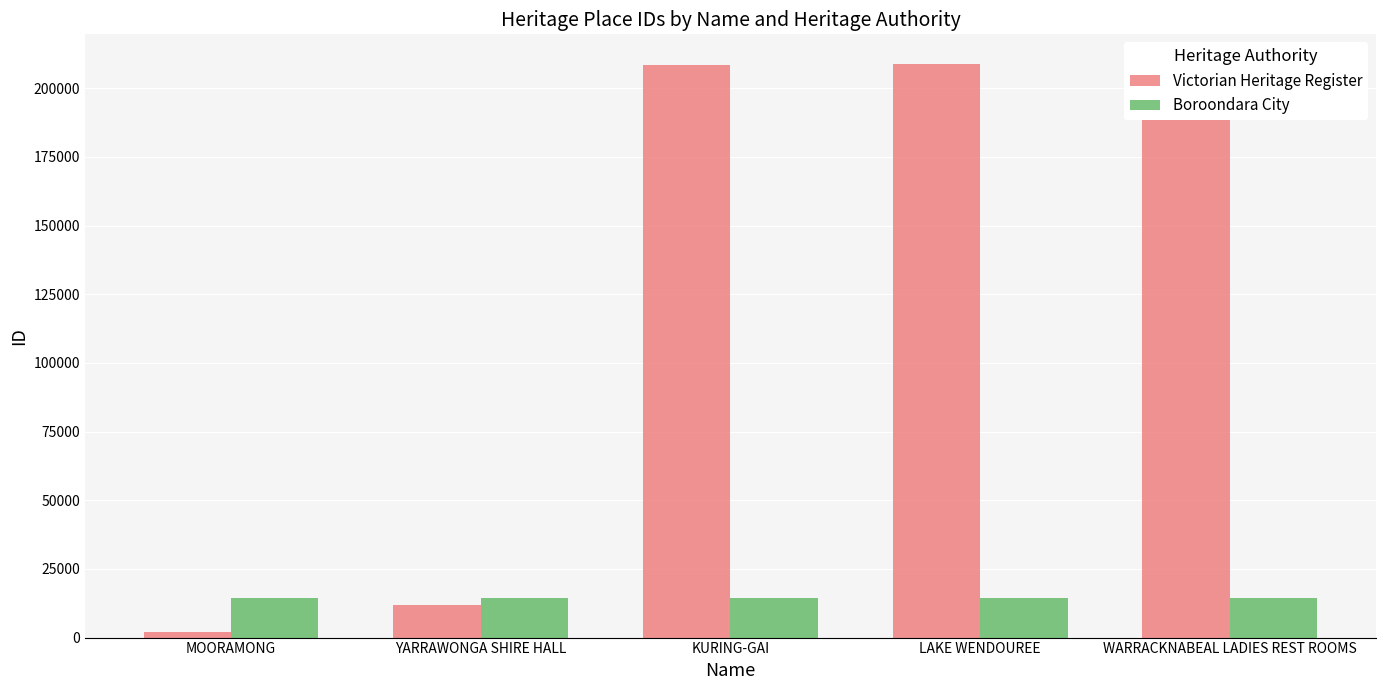

List the series in order of their overall mean, highest first.

Victorian Heritage Register, Boroondara City